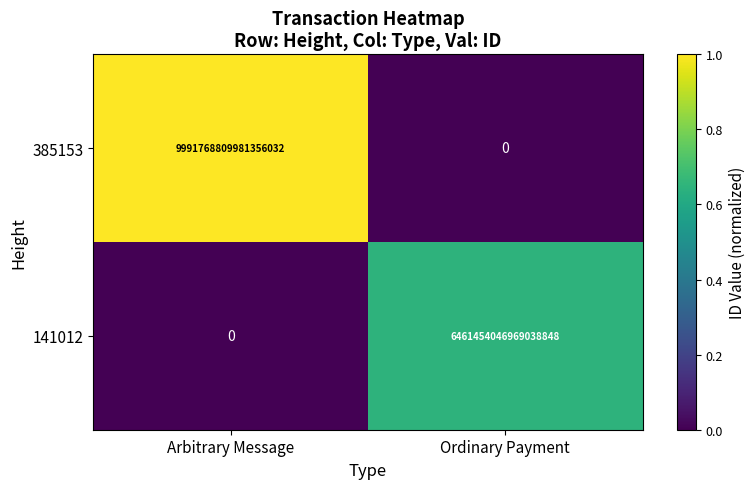

How many positive values does the 141012 series have?

1